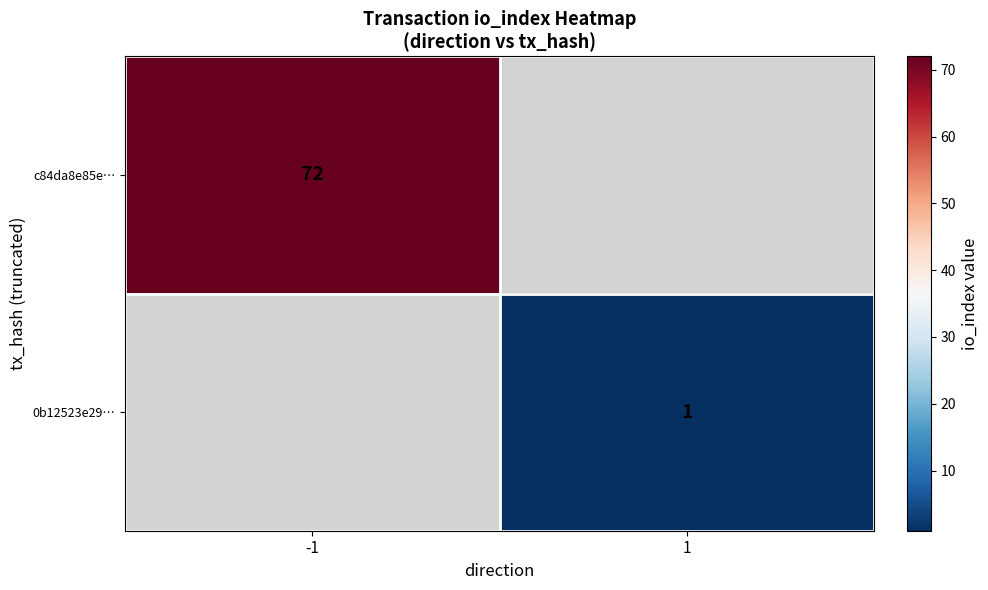

The c84da8e85e… series shows 42 at -1. True or false?

False